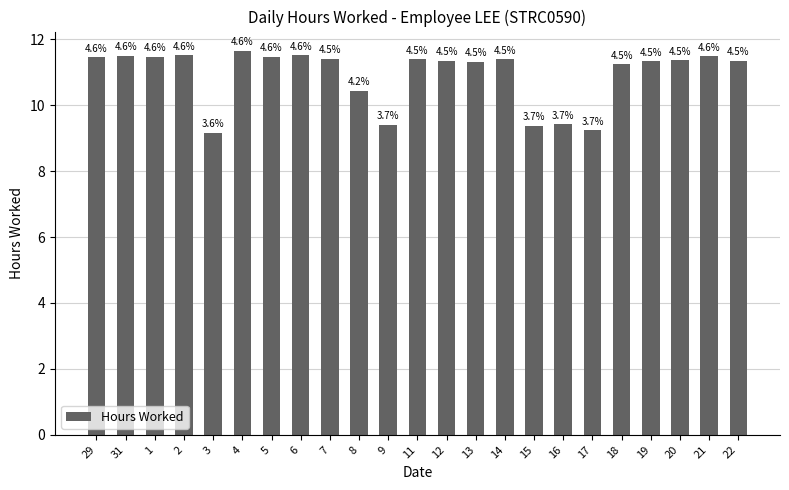

What is the smallest value displayed?

9.2